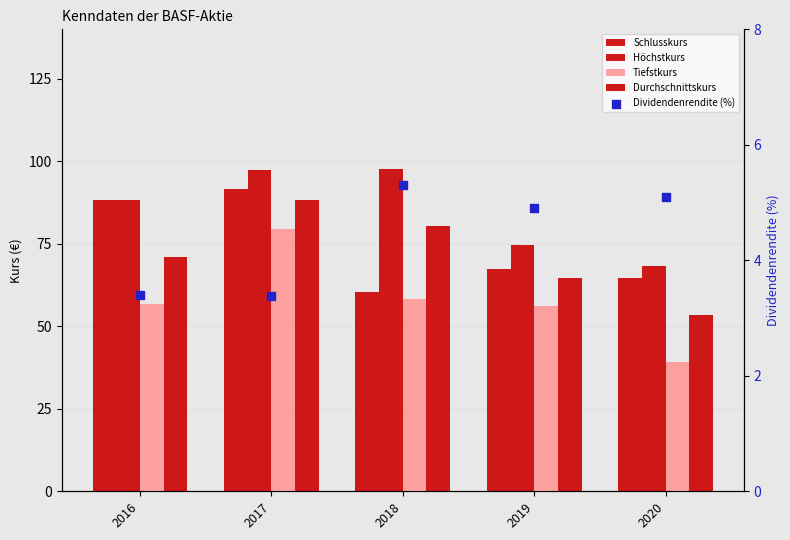

Which series reaches the minimum Y coordinate?

Dividendenrendite (%)